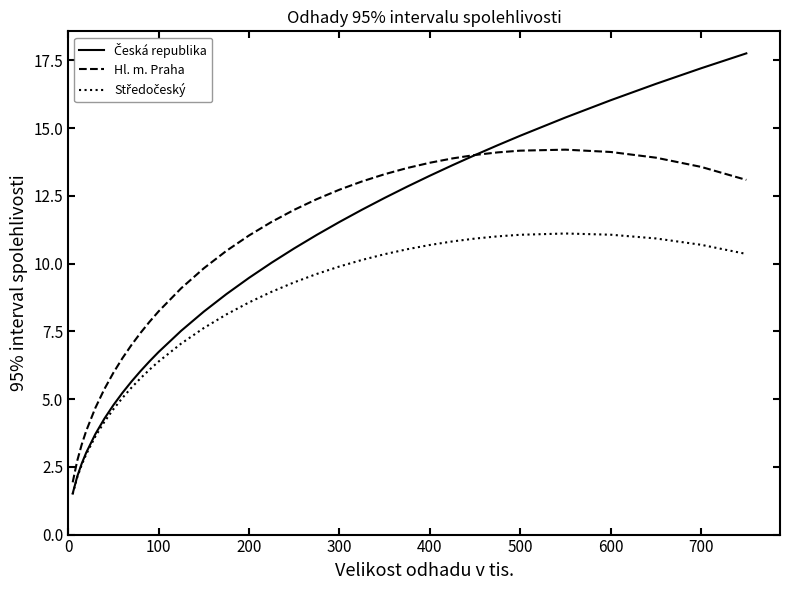

How many lines are shown in the chart?

3